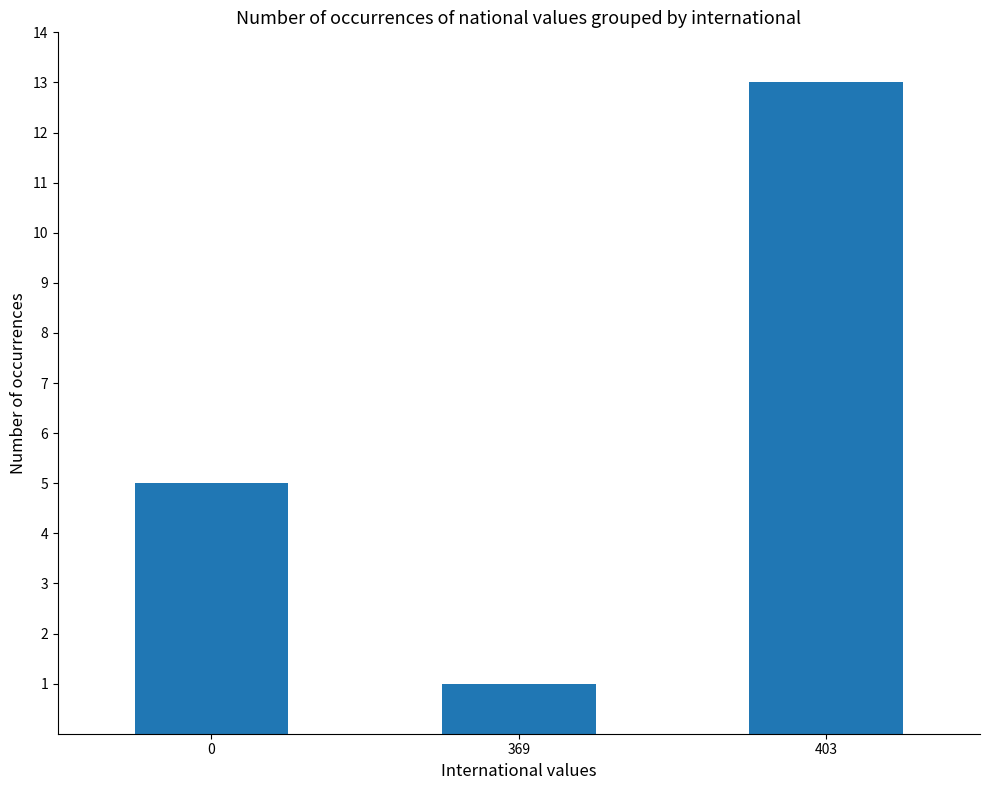

The value at 369 is 1. True or false?

True